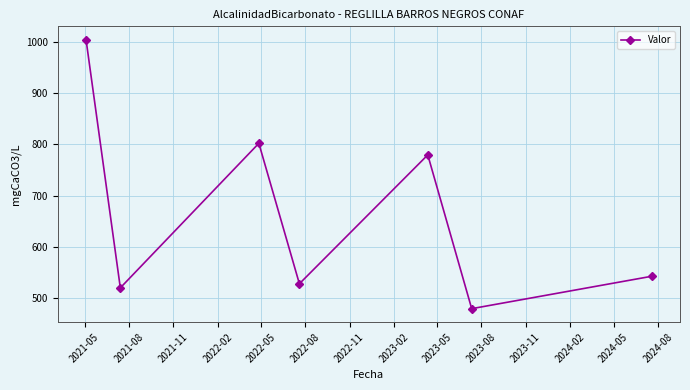

What is the minimum value shown in the chart?

479.4